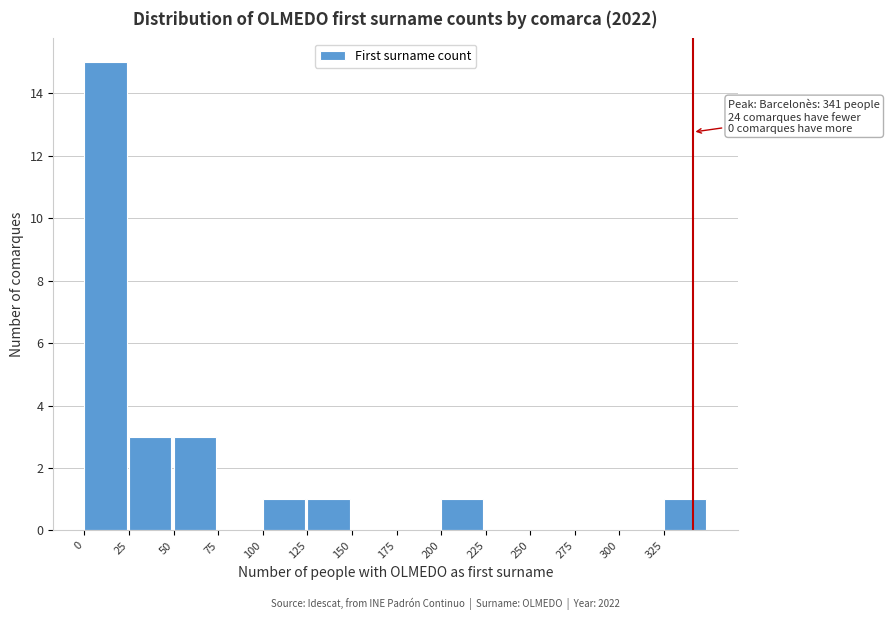

Over which range of the x-axis is the bar tallest?

0 to 25